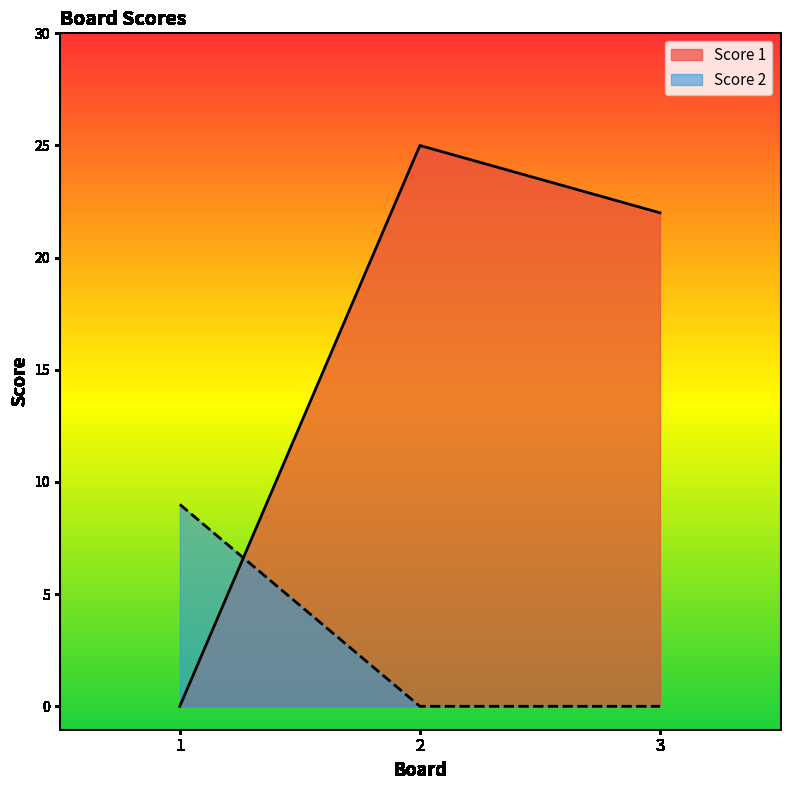

Is it true that Score 1 equals 5 at 3?

False